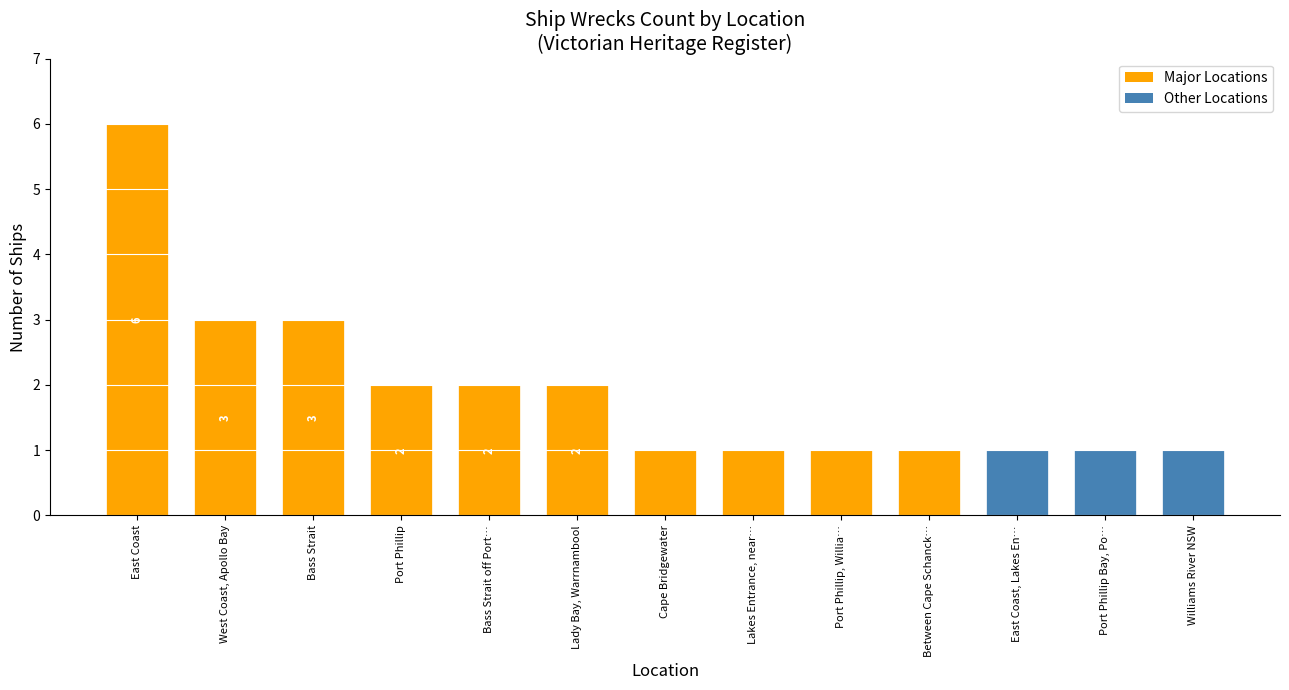

Read the value at Cape Bridgewater.

1